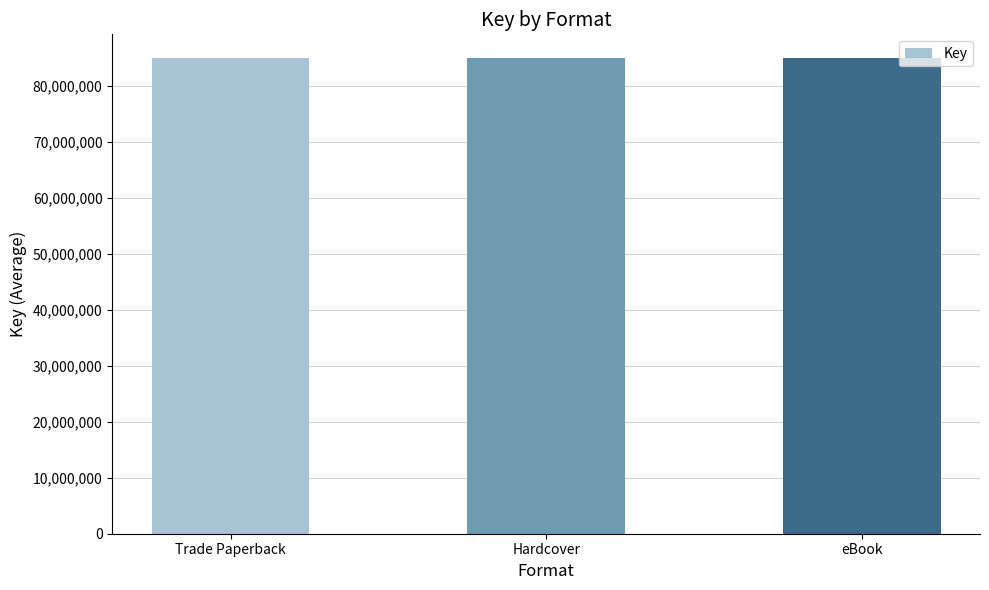

Approximately how many times larger is the value at Trade Paperback compared to Trade Paperback?

1.0